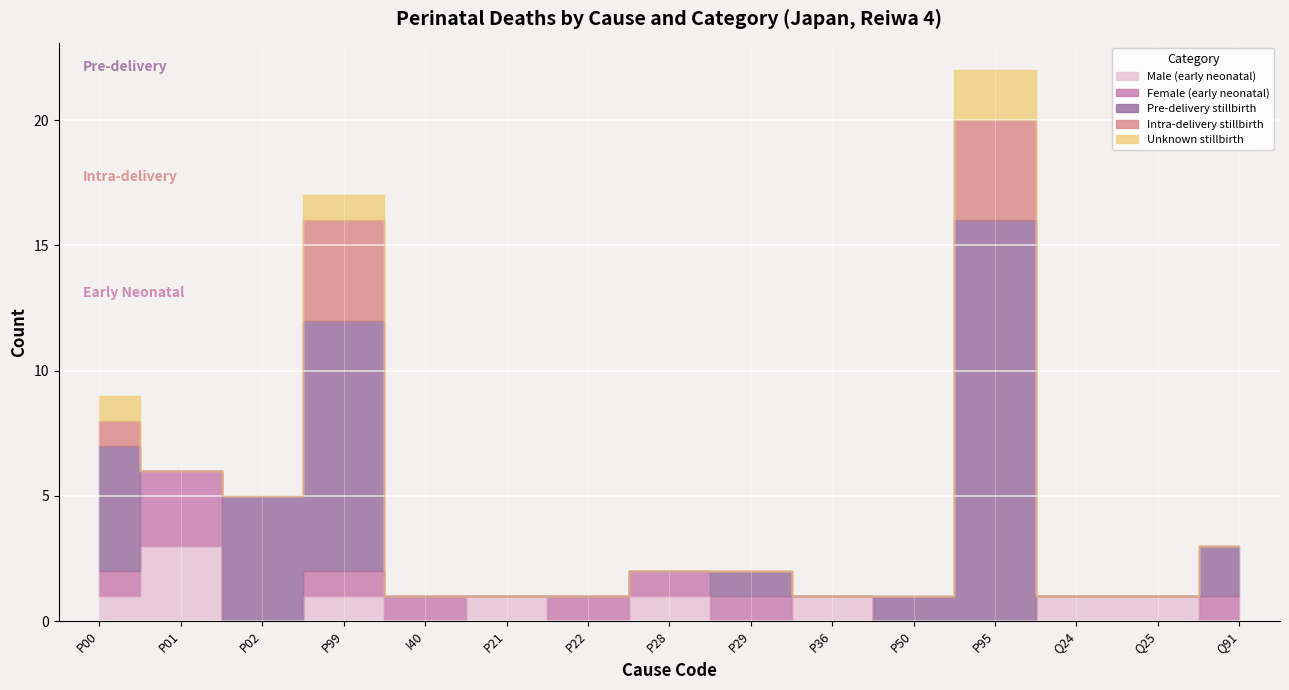

Is the value of Male (early neonatal) at P28 greater than the value of Intra-delivery stillbirth at Q25?

Yes